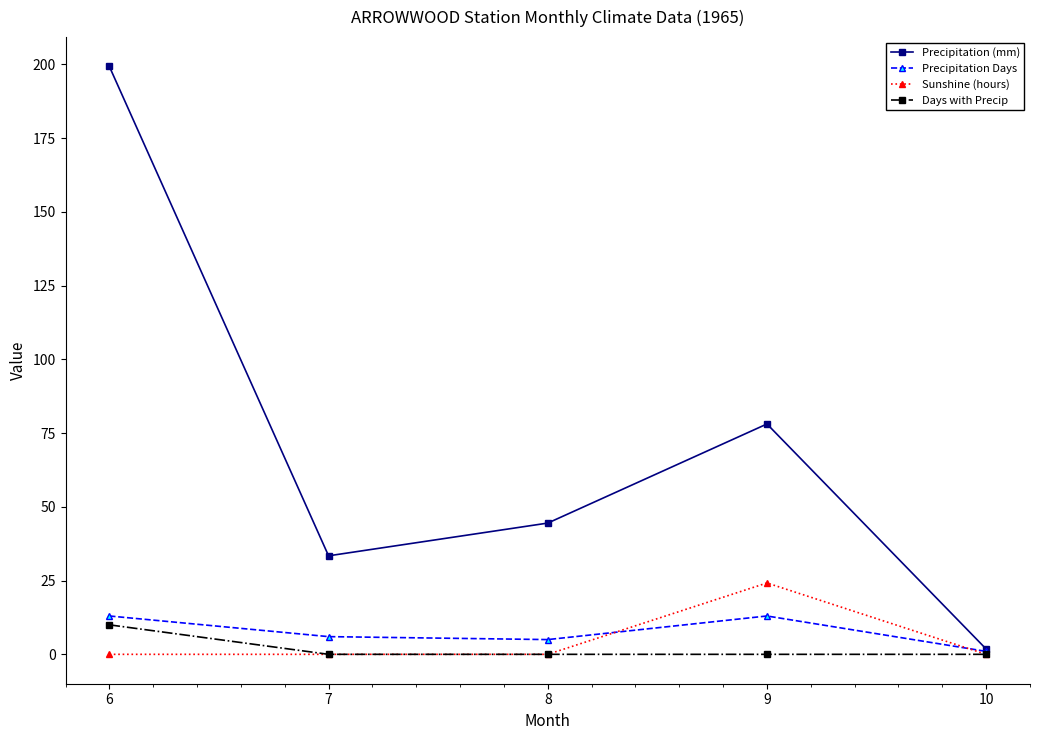

At how many categories does at least one series exceed 37?

3